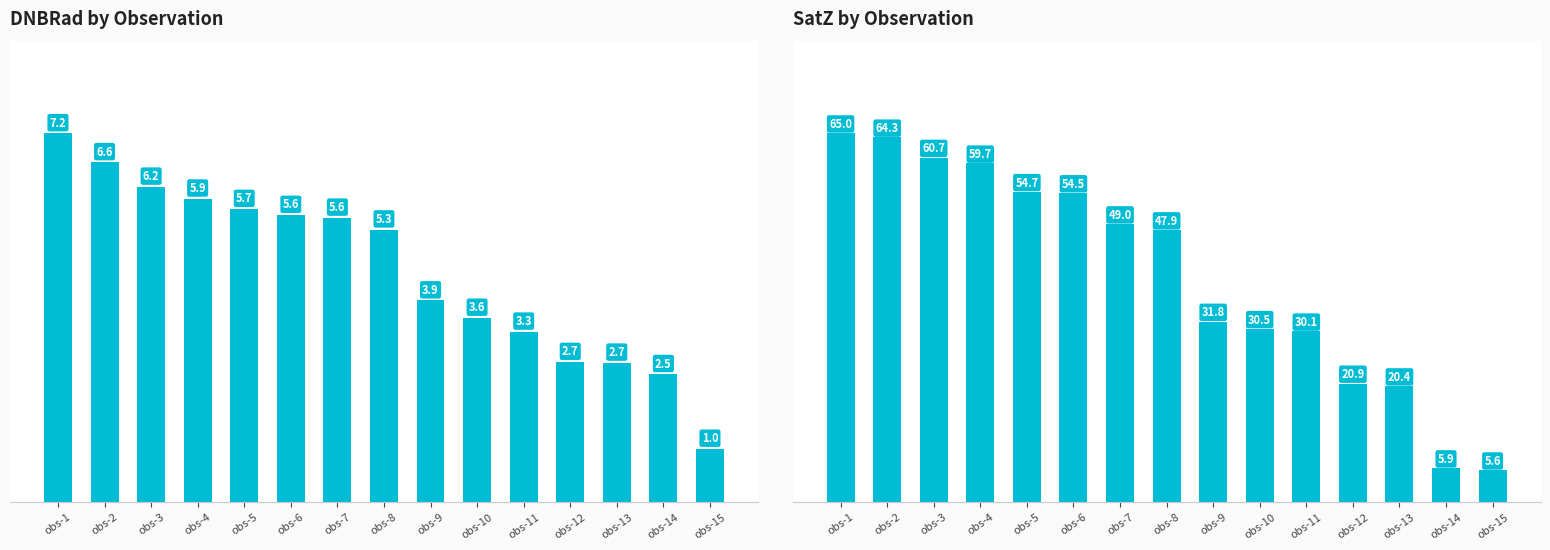

What is the minimum value for mean_dnbrad?

1.0